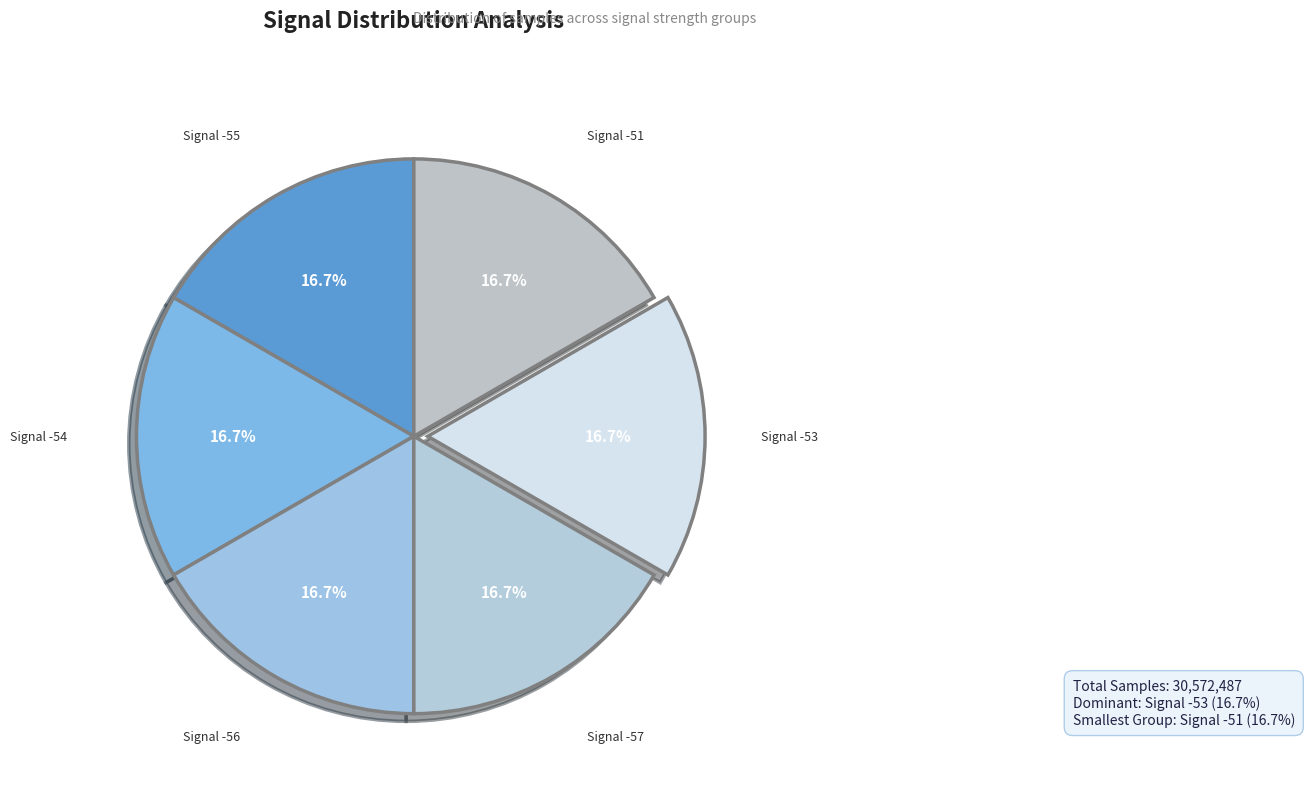

Rank the categories by value from lowest to highest.

-51, -54, -57, -55, -56, -53